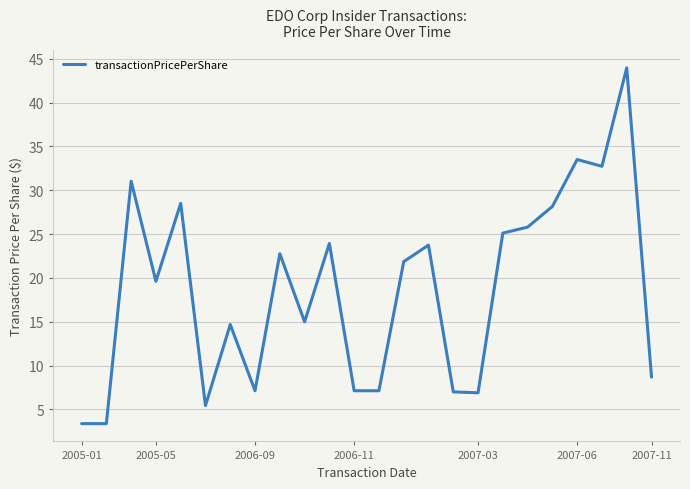

What is the minimum value shown in the chart?

3.4